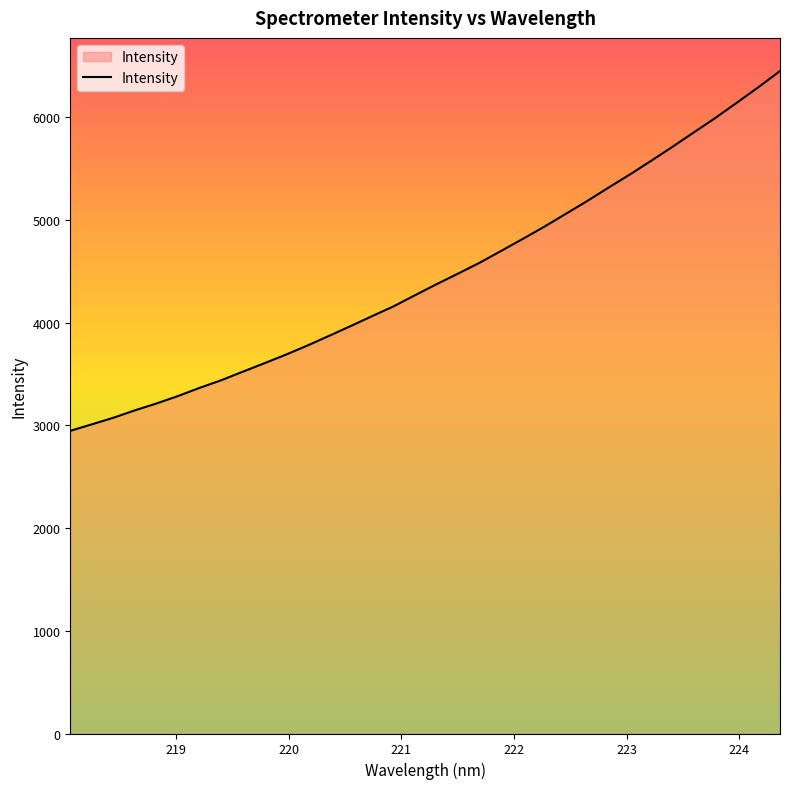

What is the smallest value displayed?

2946.8